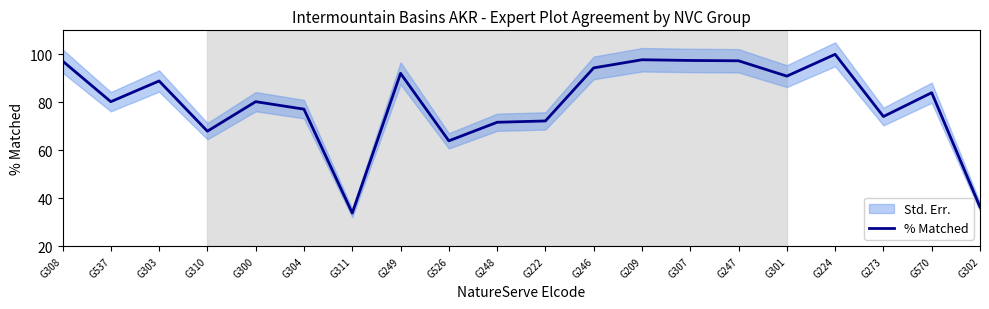

List the labels in order of value, smallest first.

G311, G302, G526, G310, G248, G222, G273, G304, G537, G300, G570, G303, G301, G249, G246, G308, G247, G307, G209, G224